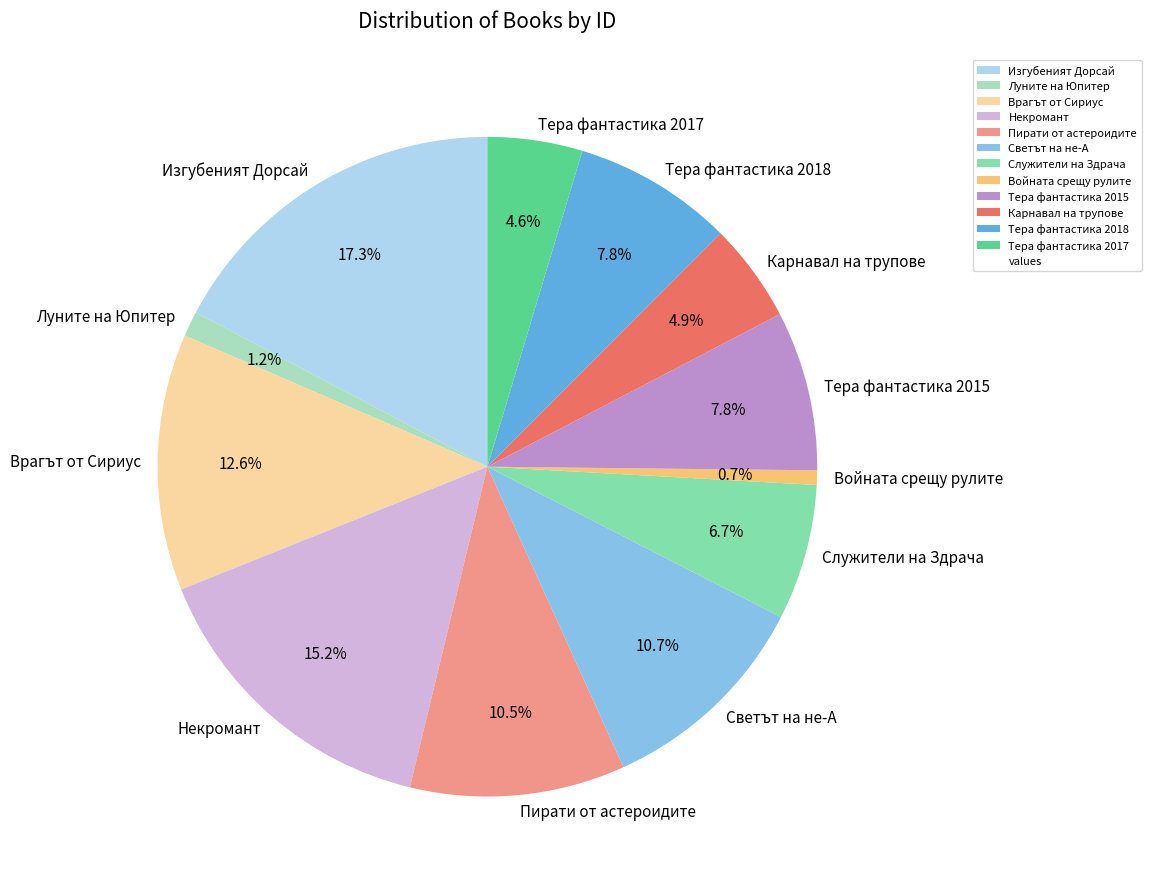

Is it true that Карнавал на трупове is 5% of the pie?

True